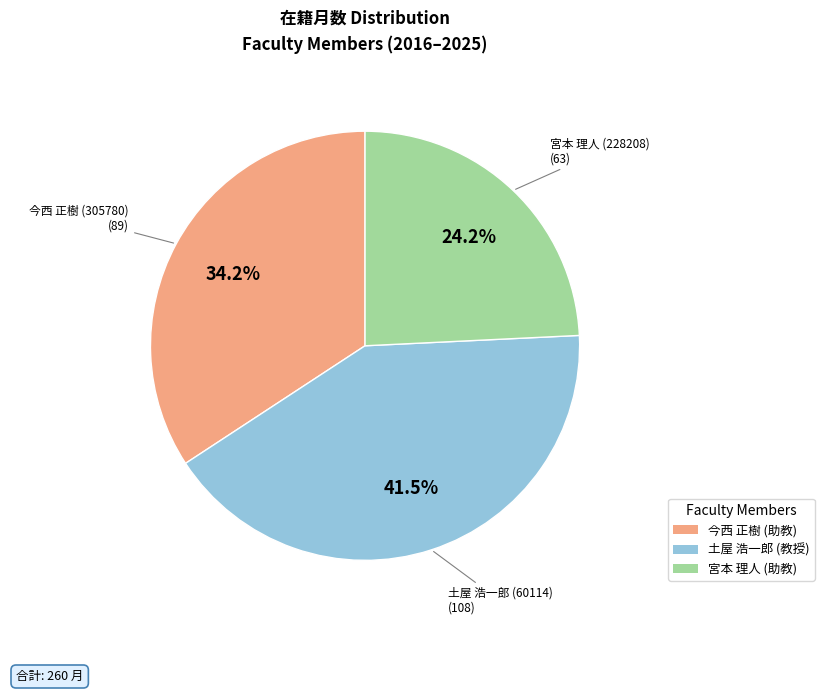

Is there a majority slice in this chart?

No